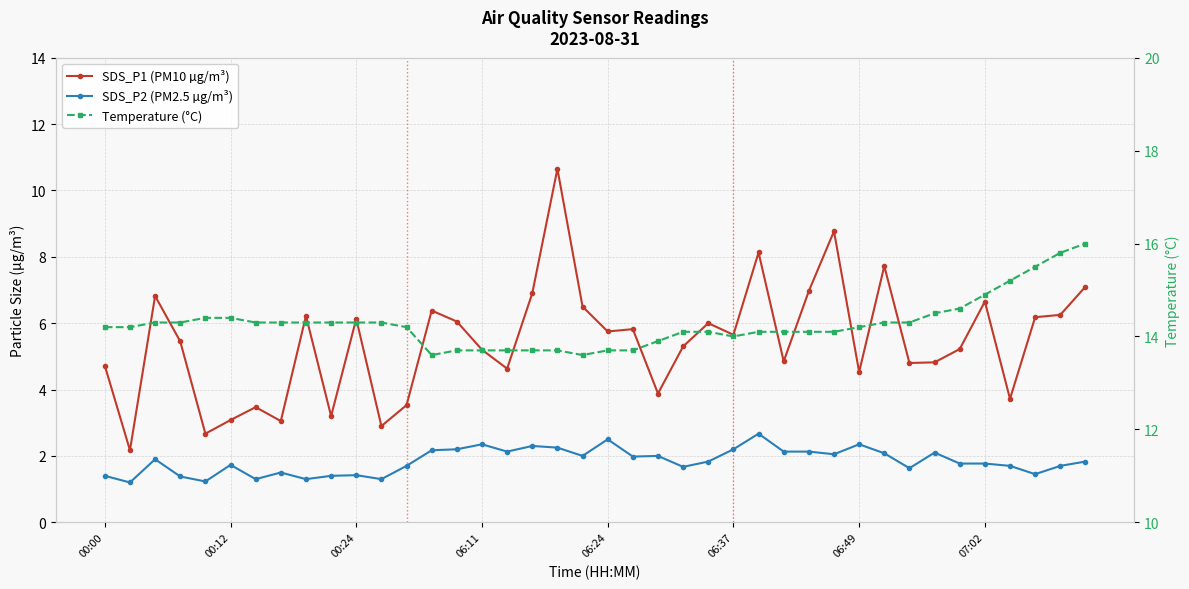

Does the chart have visible grid lines?

Yes